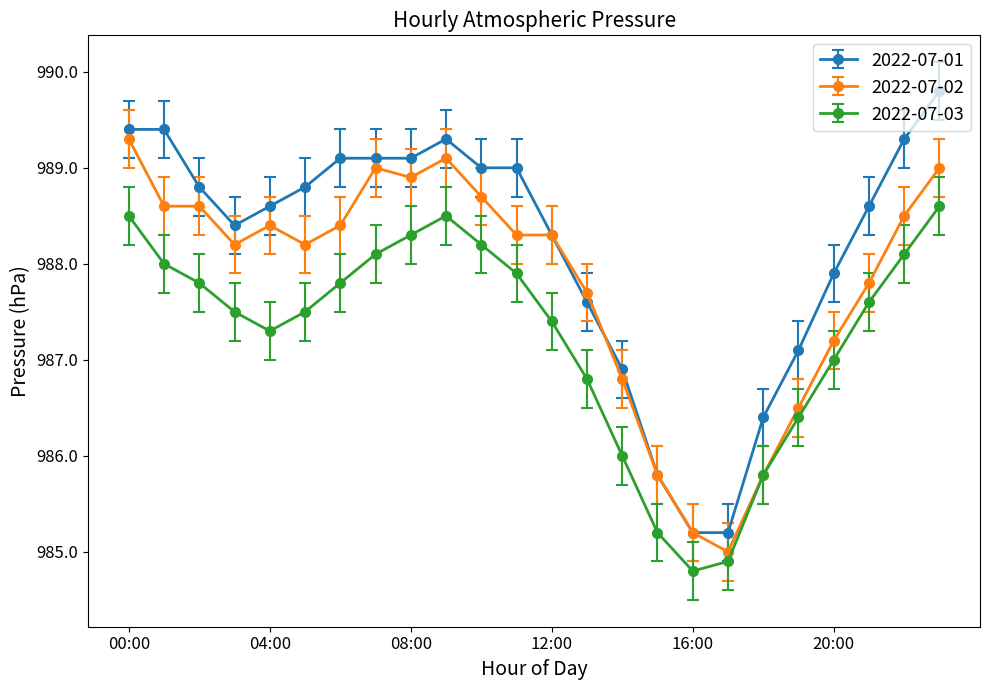

Which series has the widest spread of values?

2022-07-01